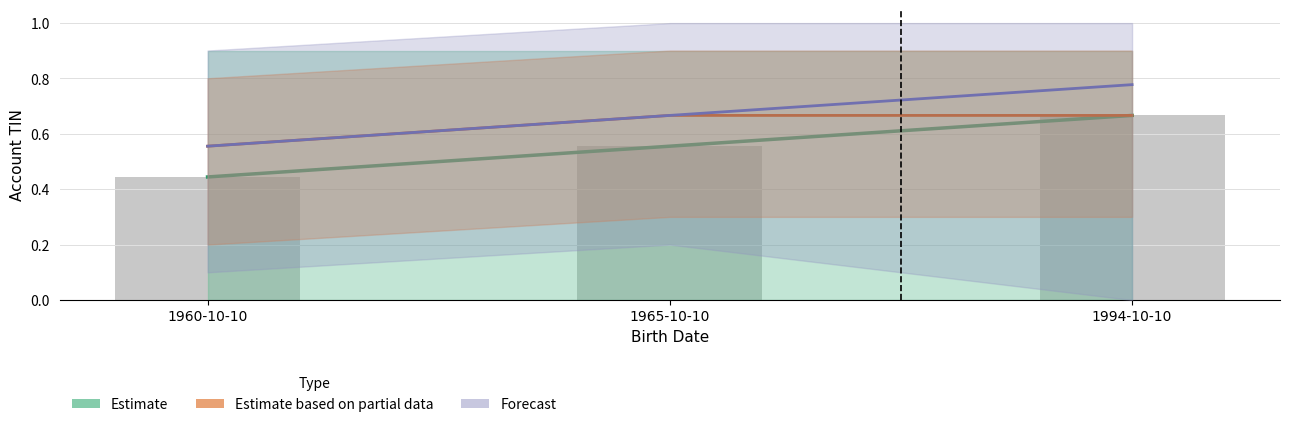

Which series has the largest range (max minus min)?

Estimate